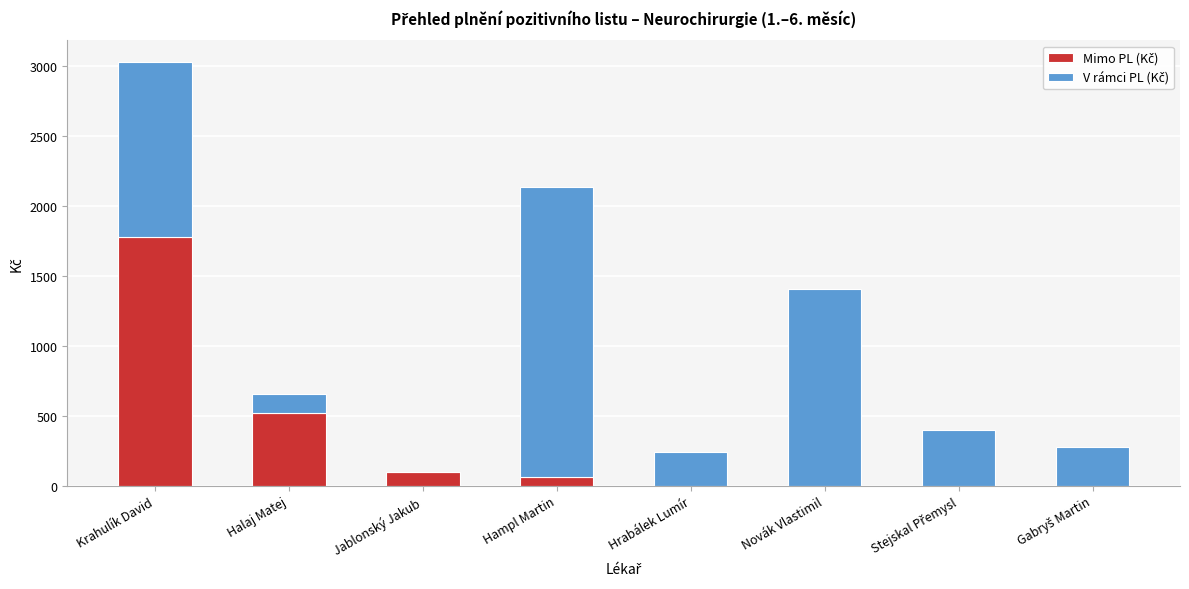

What is the total value across all series at Jablonský Jakub?

98.8